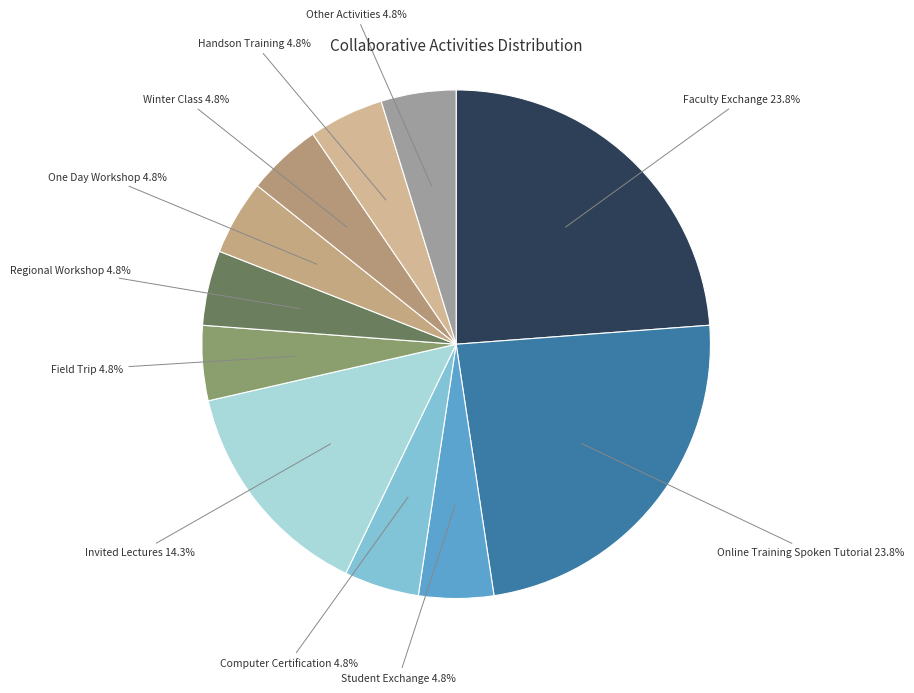

How many slices are in this pie chart?

11